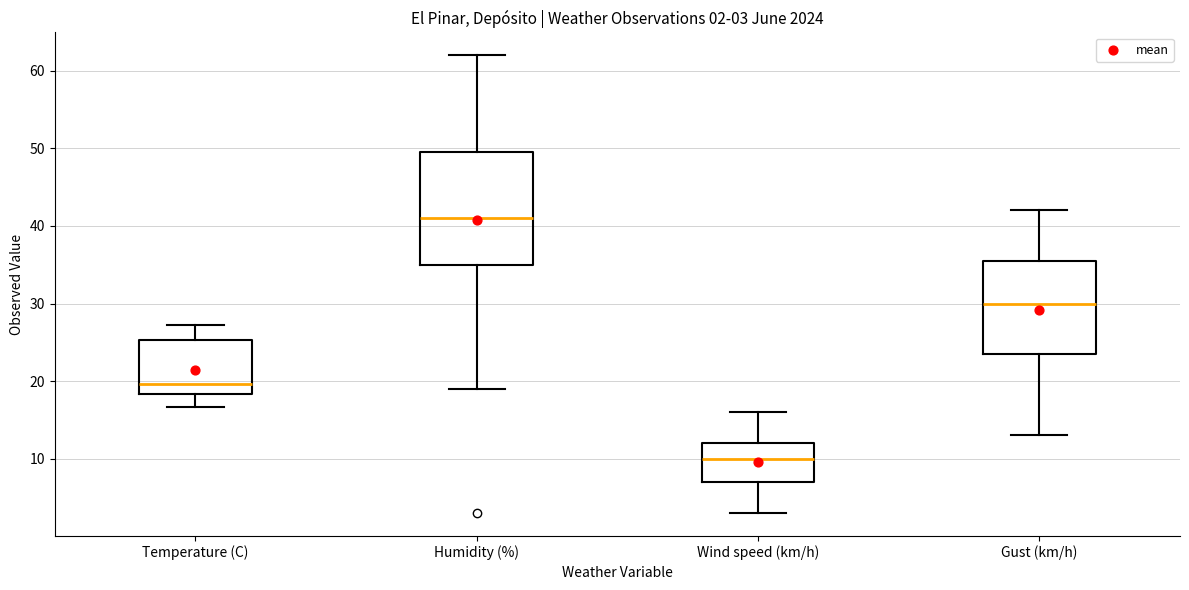

Which box is the tallest, from its lower edge to its upper edge?

Humidity (%)